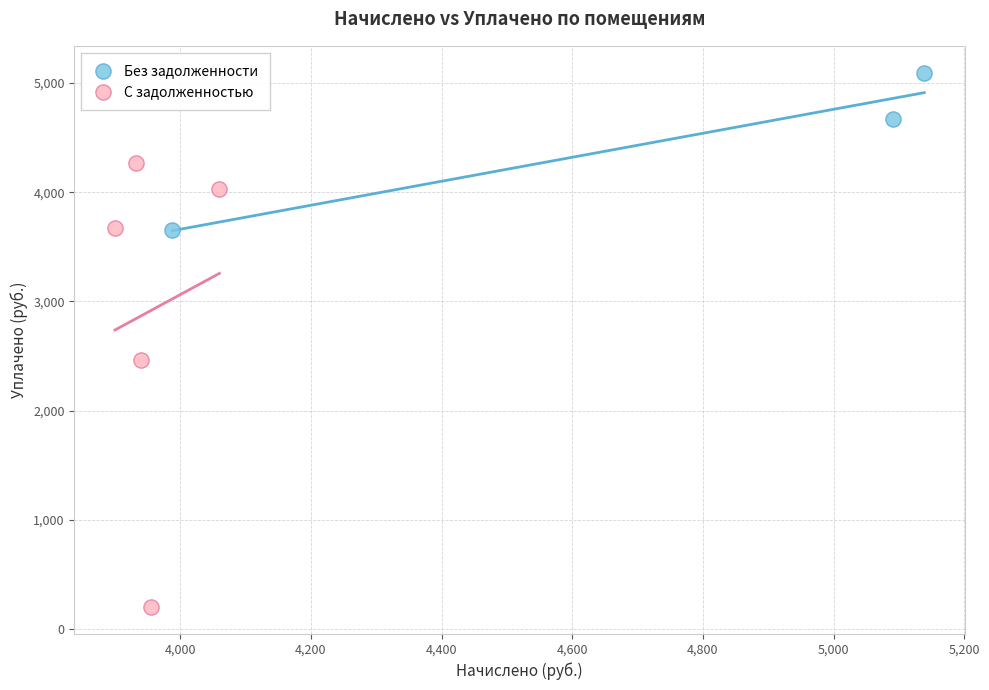

Which series reaches the maximum Y coordinate?

Без задолженности